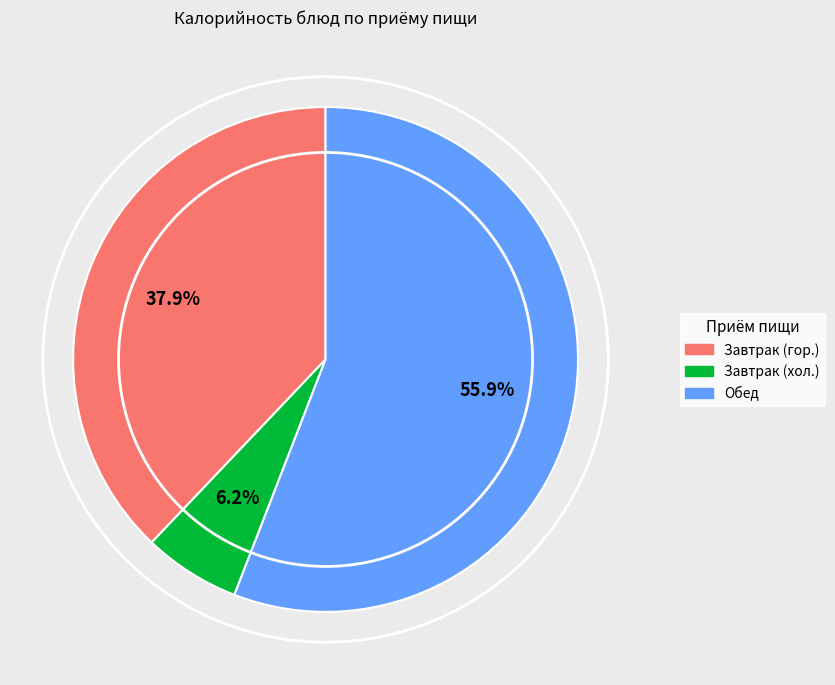

To the nearest percent, what is the difference between the largest and smallest slice percentages?

50%